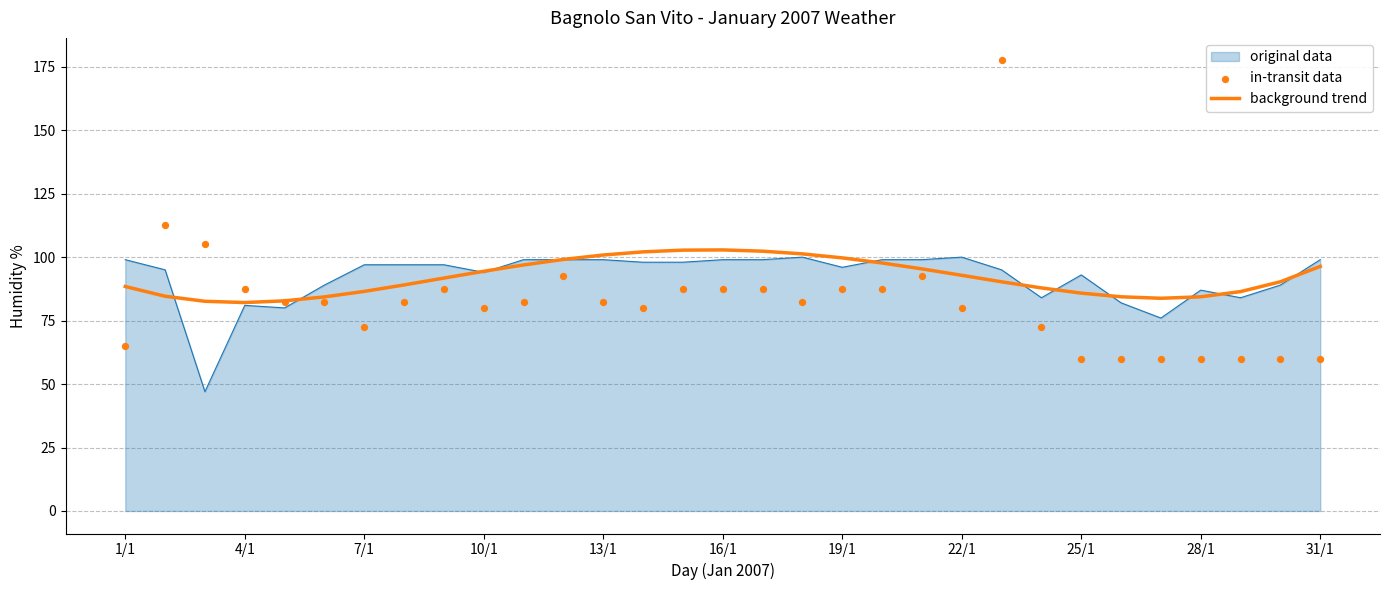

The value of background trend at 16/1 is 102.8. True or false?

True